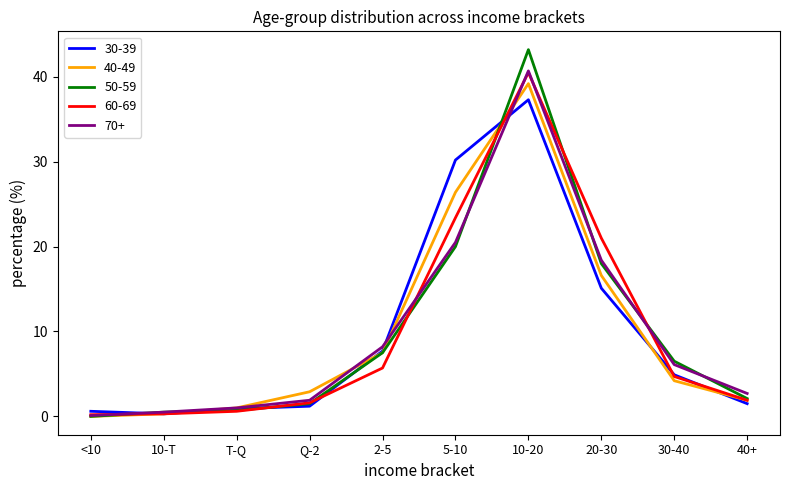

What is the total value across all series at 10-T?

1.9